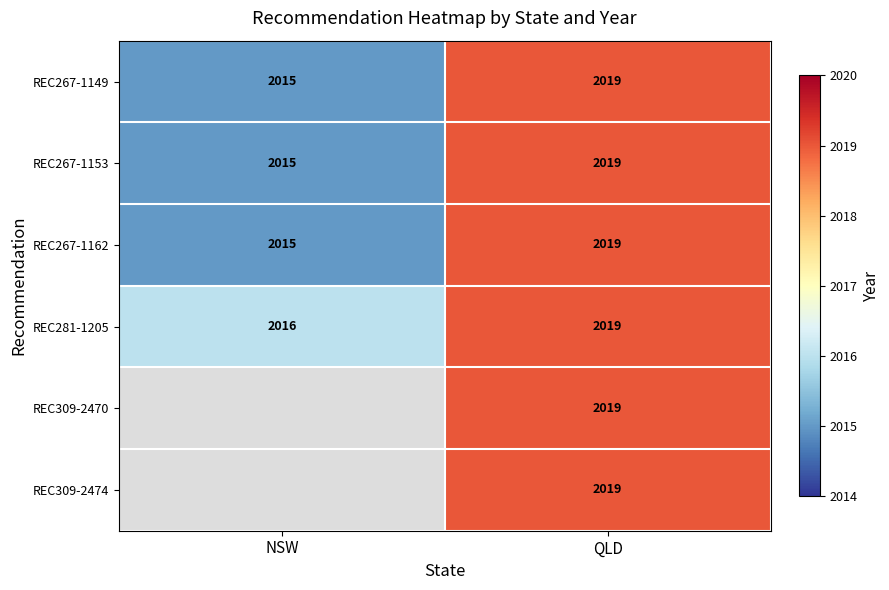

Where is REC267-1153 nearest to the value 2017?

NSW